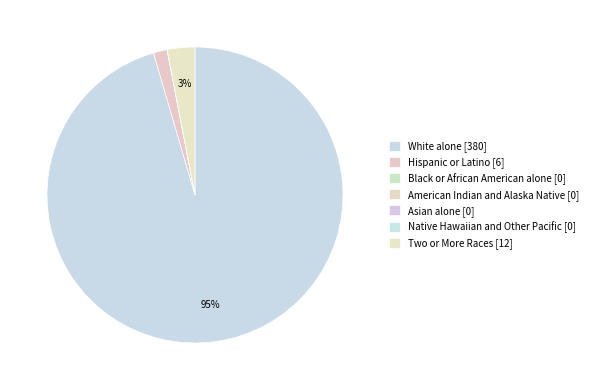

What portion of the pie excludes Black or African American alone?

100.0%